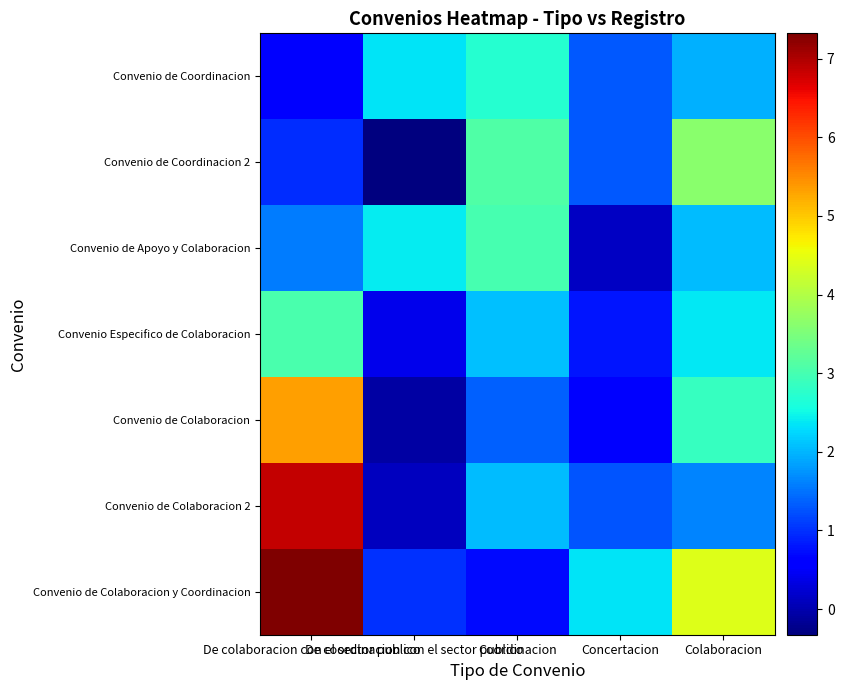

At which category does the chart reach its minimum across all series?

De coordinacion con el sector publico